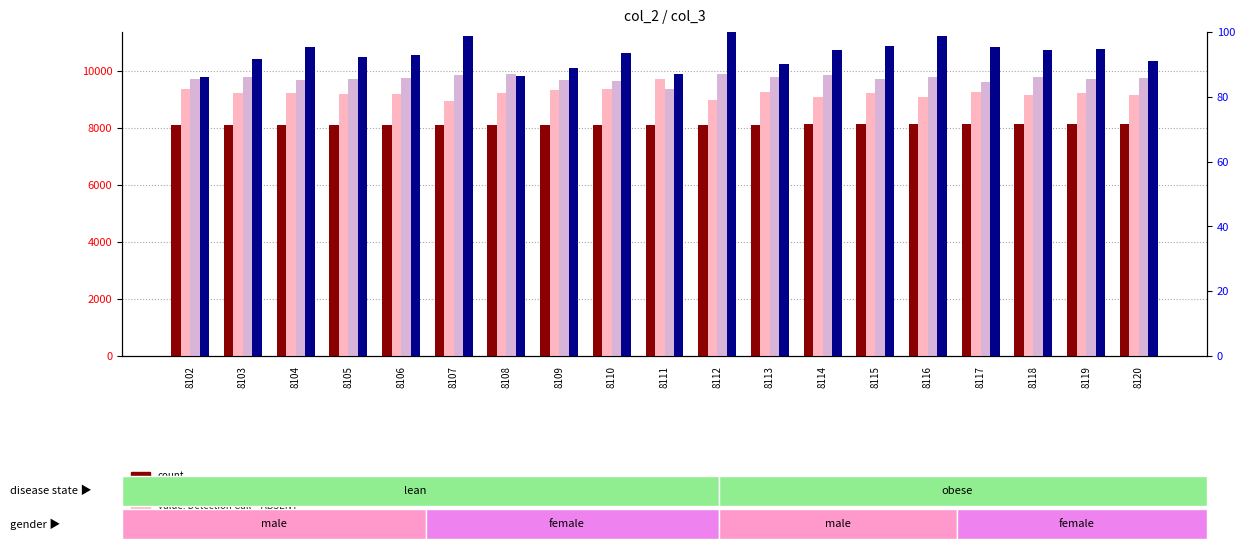

Reading left to right, list all the values displayed in this chart.

count: 8102.0	8103.0	8104.0	8105.0	8106.0	8107.0	8108.0	8109.0	8110.0	8111.0	8112.0	8113.0	8114.0	8115.0	8116.0	8117.0	8118.0	8119.0	8120.0
value, Detection Call = ABSENT: 9371.0	9202.0	9204.0	9183.0	9187.0	8950.0	9205.0	9321.0	9360.0	9692.0	8978.0	9261.0	9092.0	9204.0	9089.0	9265.0	9160.0	9218.0	9142.0
rank, Detection Call = ABSENT: 9703.0	9794.0	9683.0	9704.0	9750.0	9845.0	9874.0	9686.0	9629.0	9363.0	9867.0	9784.0	9851.0	9695.0	9795.0	9599.0	9776.0	9713.0	9753.0
percentile rank within the sample: 86.3	91.7	95.3	92.1	93.0	98.8	86.3	88.8	93.5	87.2	100.0	90.3	94.4	95.6	98.9	95.4	94.4	94.8	90.9